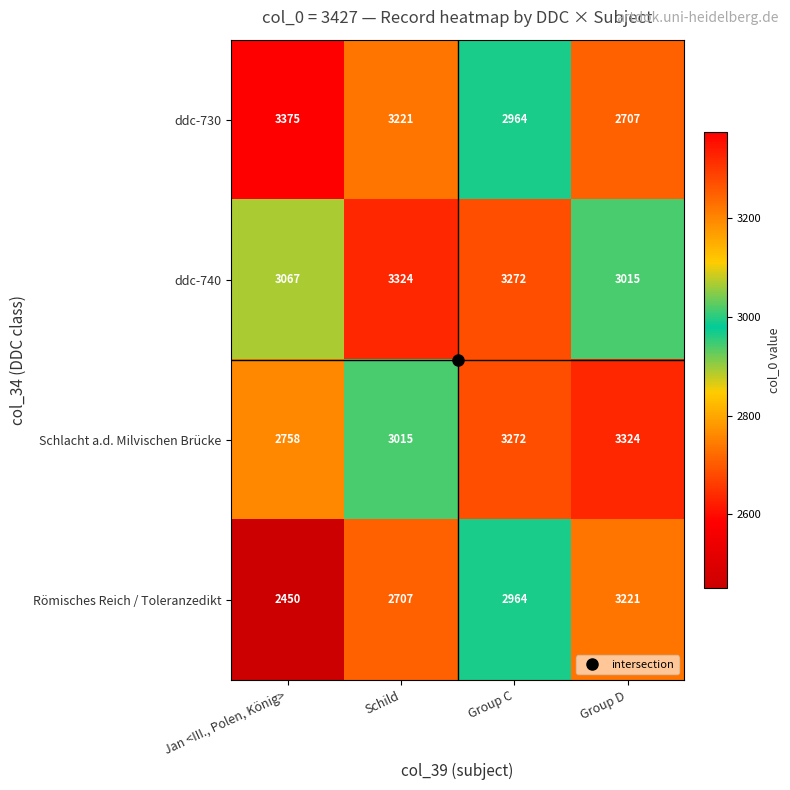

Is it true that ddc-730 equals 3977 at Group D?

False